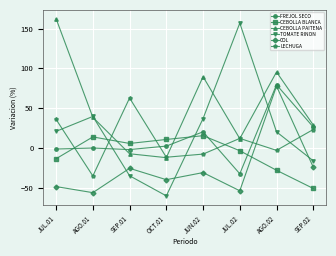

Between which two adjacent categories do CEBOLLA PAITENA and FREJOL SECO first intersect?

AGO.01 and SEP.01